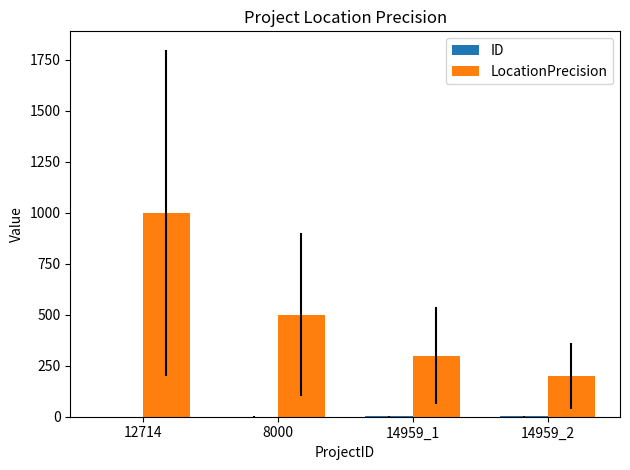

The value of LocationPrecision at 14959_1 is 300. True or false?

True